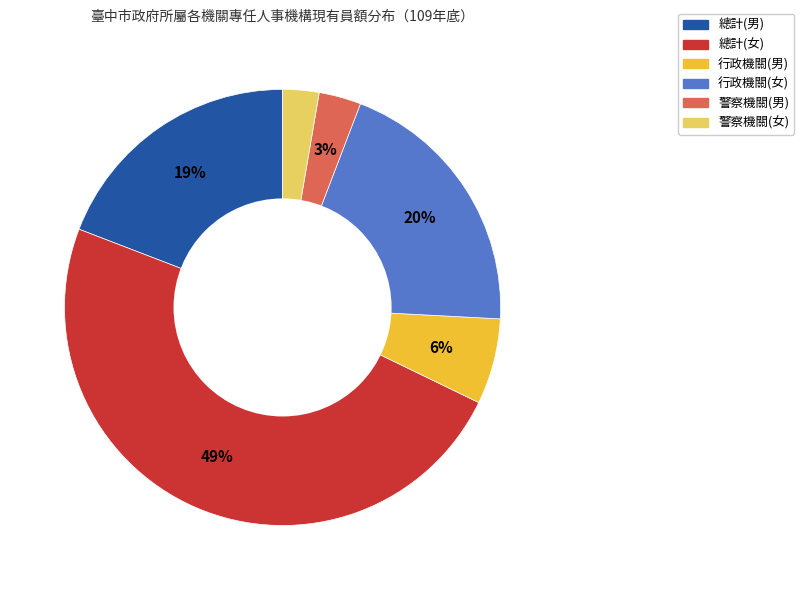

To the nearest percent, what is the combined percentage of 警察機關(男) and 總計(女)?

52%